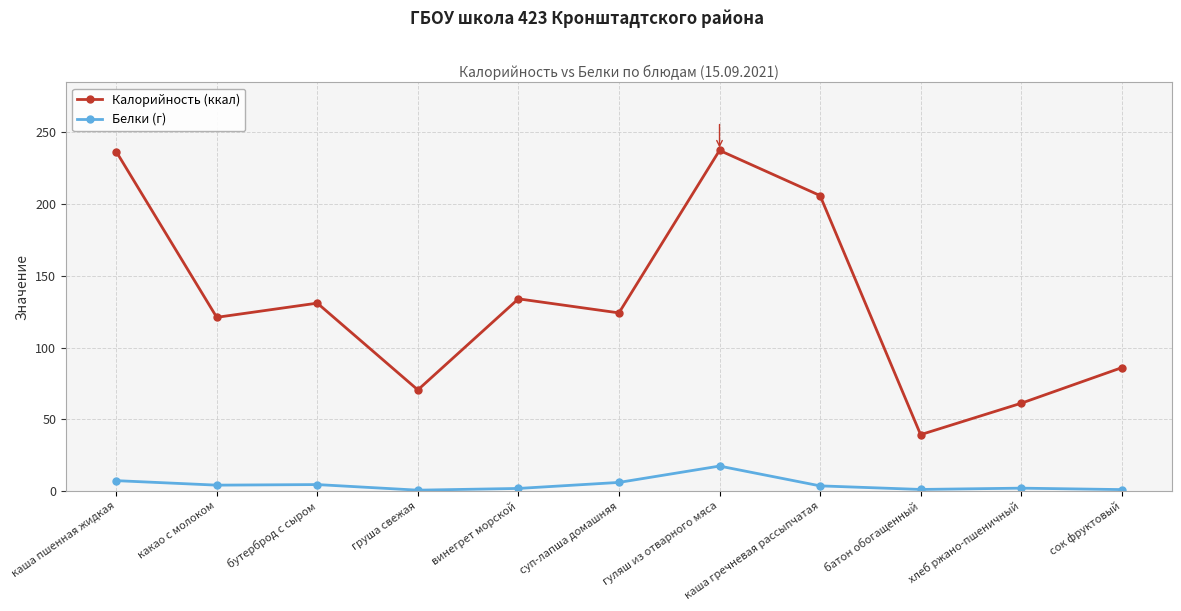

How many series are shown in this chart?

2